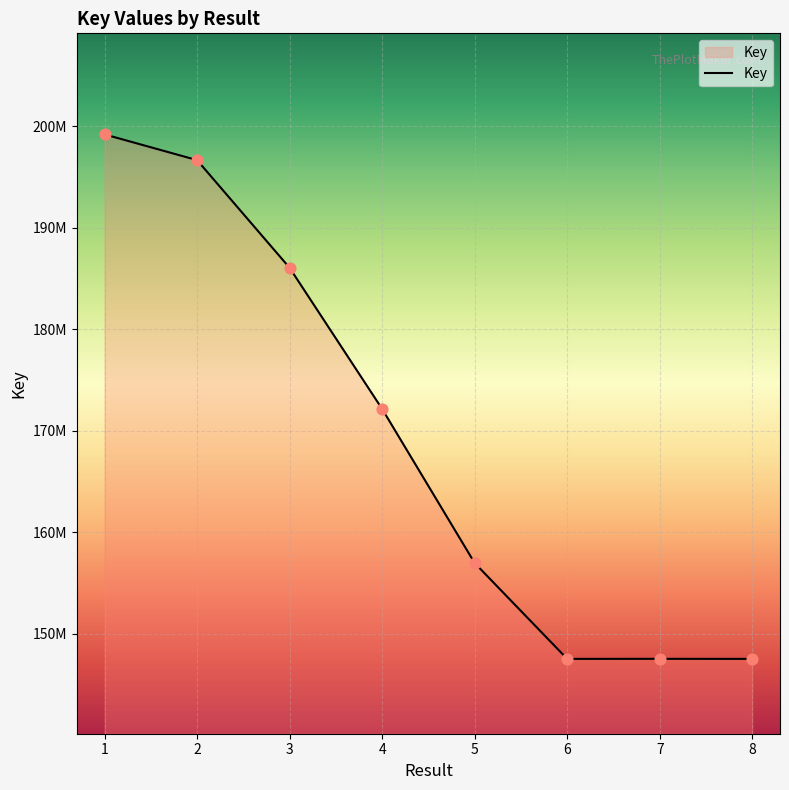

What is the change in value from 1 to 5?

-42247518